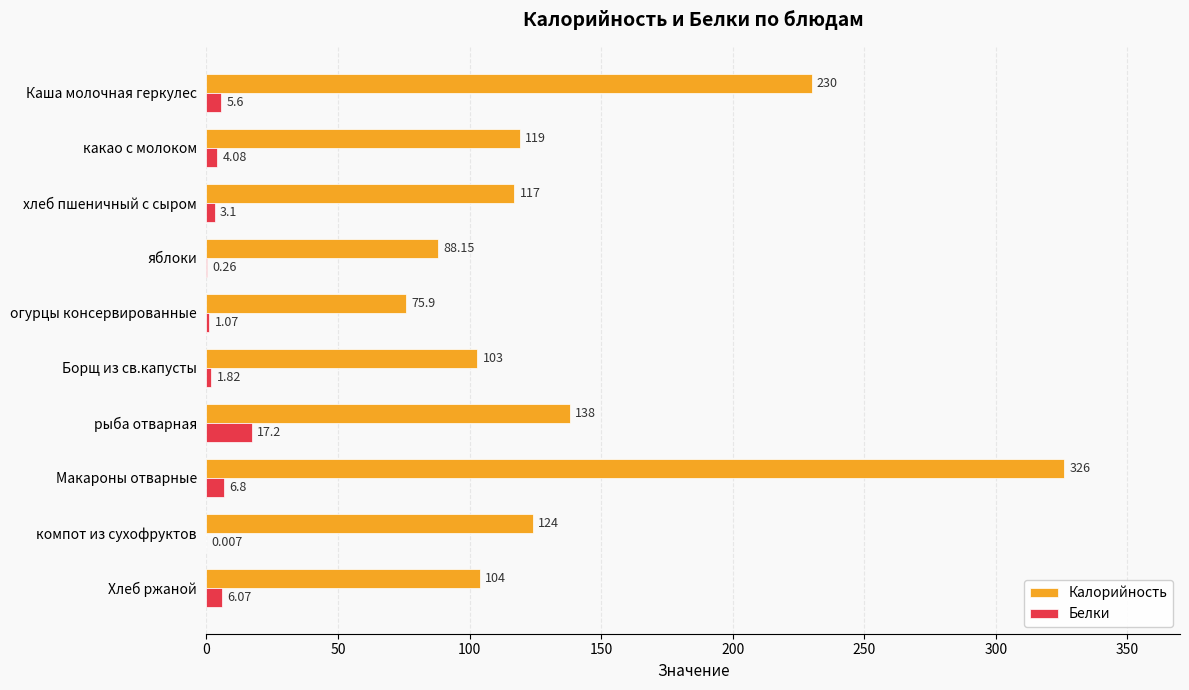

Which label corresponds to the largest value in the chart?

Макароны отварные